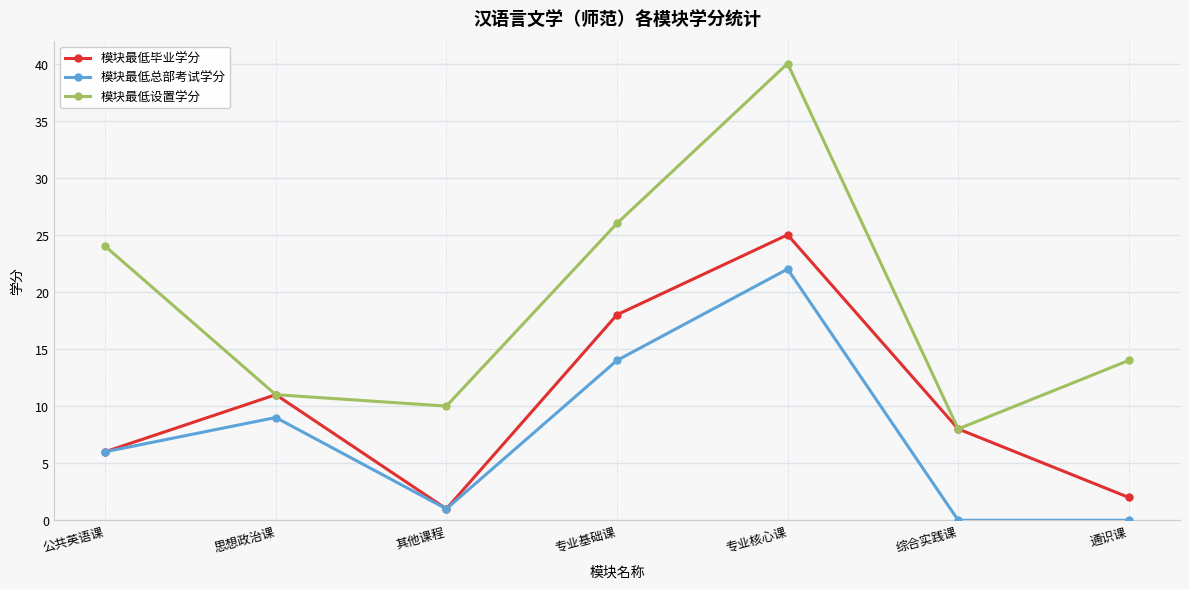

What is the sum of the 模块最低设置学分 values at 公共英语课 and 专业核心课?

64